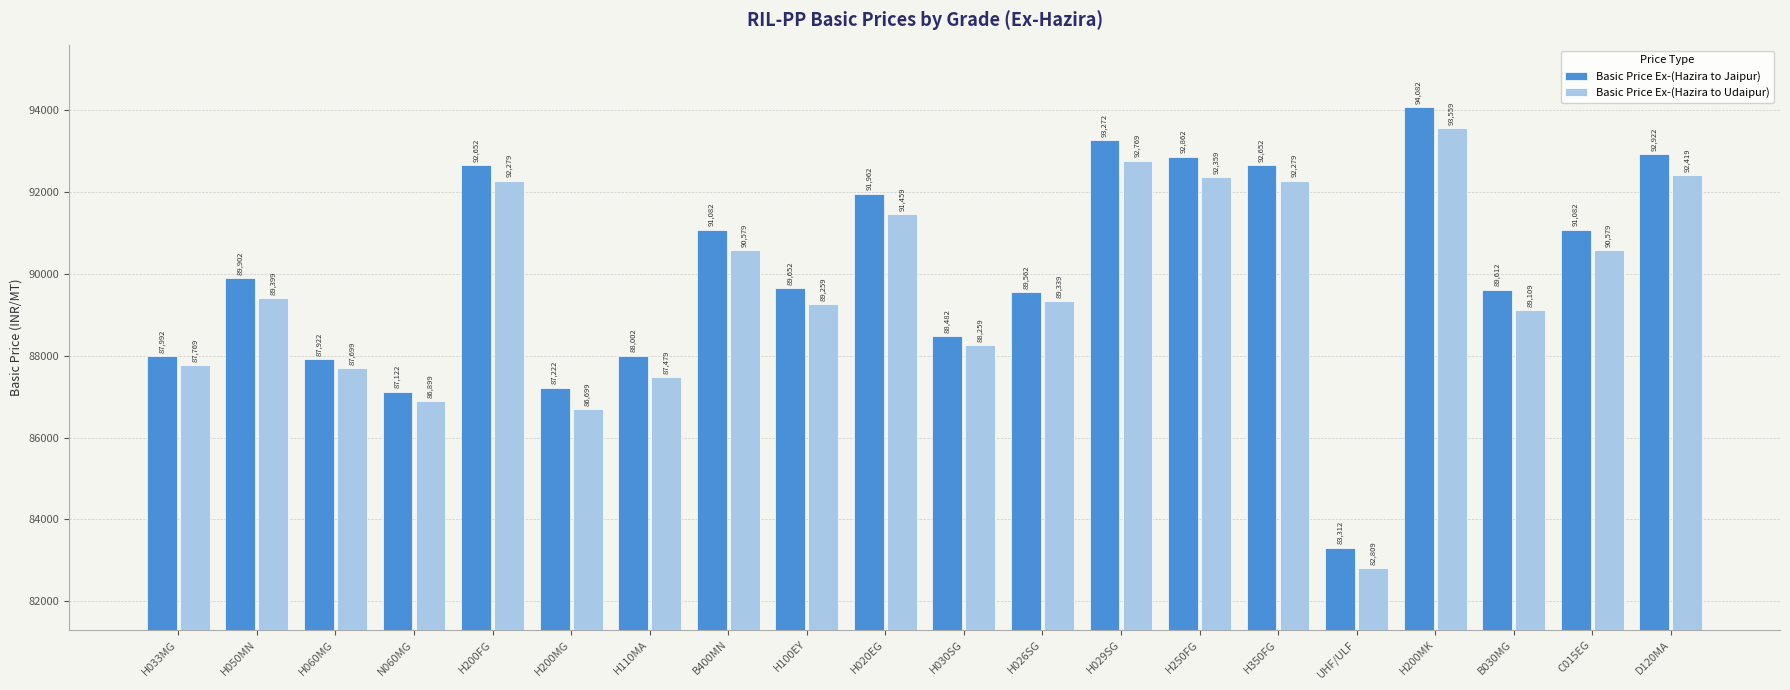

Which series has the largest total across all categories?

Basic Price Ex-(Hazira to Jaipur)